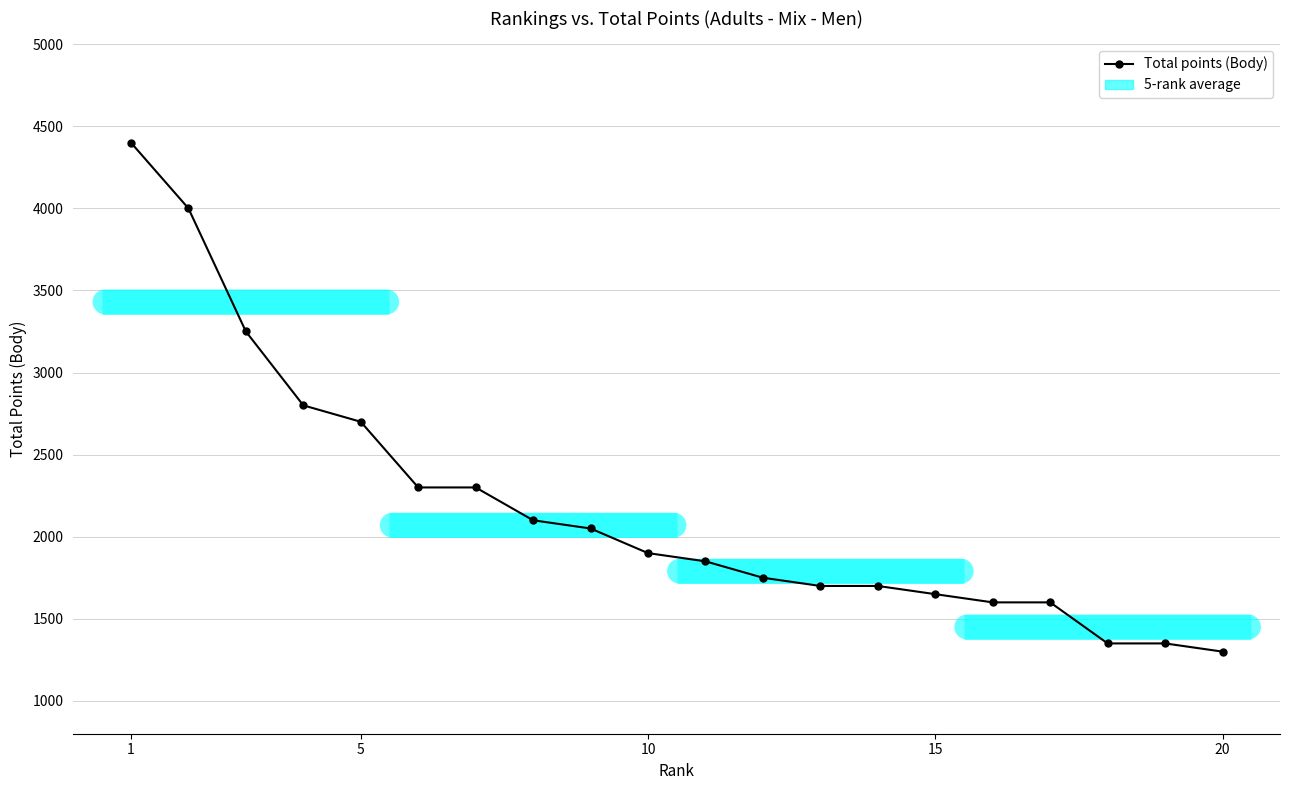

How many data points are less than 1900?

10